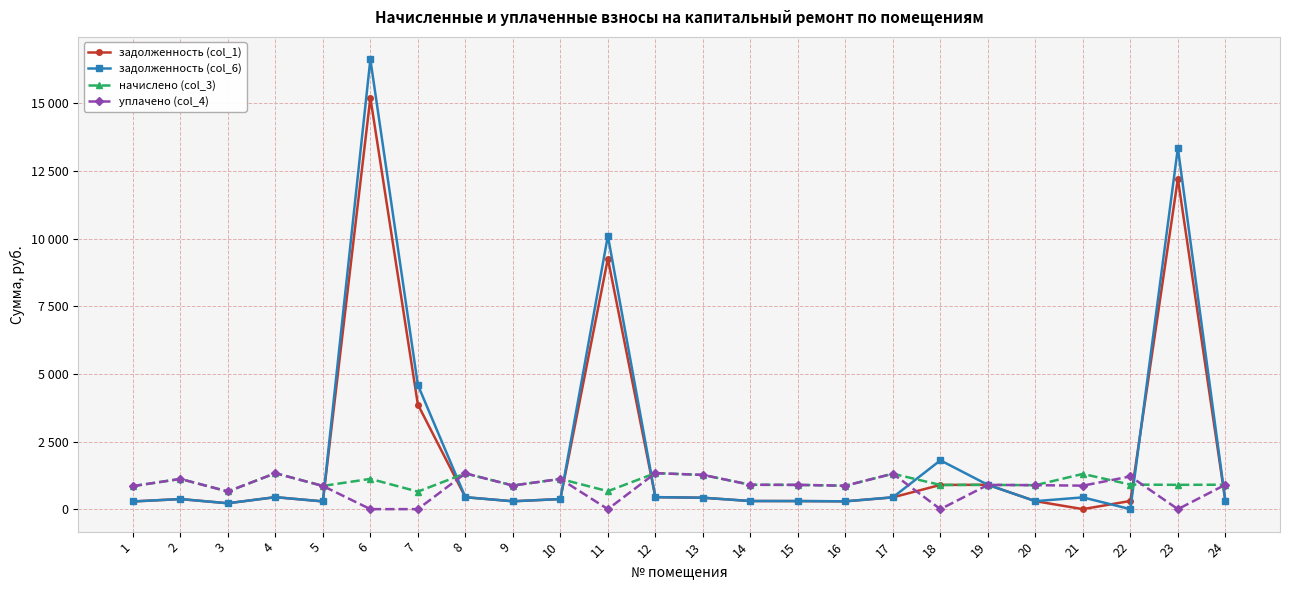

Between 7 and 23, which series saw the biggest shift?

задолженность (col_6)